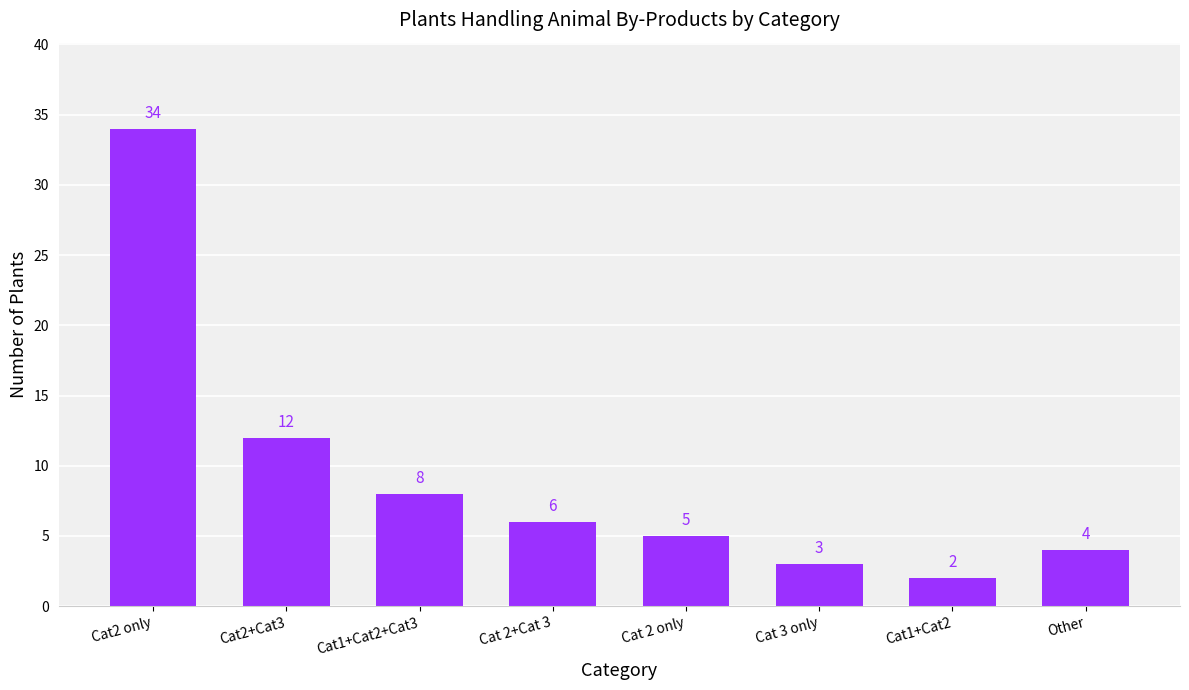

Which has a higher value, Cat 2+Cat 3 or Cat2+Cat3?

Cat2+Cat3